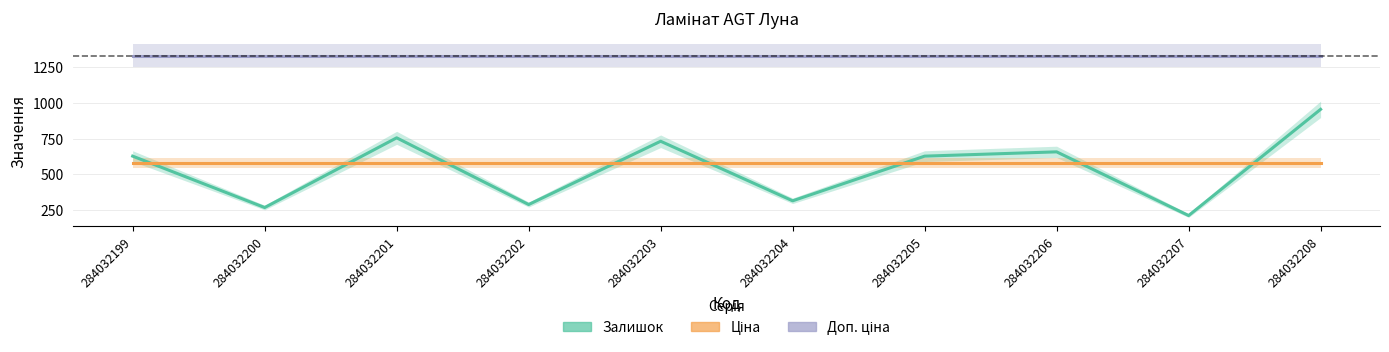

What is the sum of all Ціна values?

5803.9